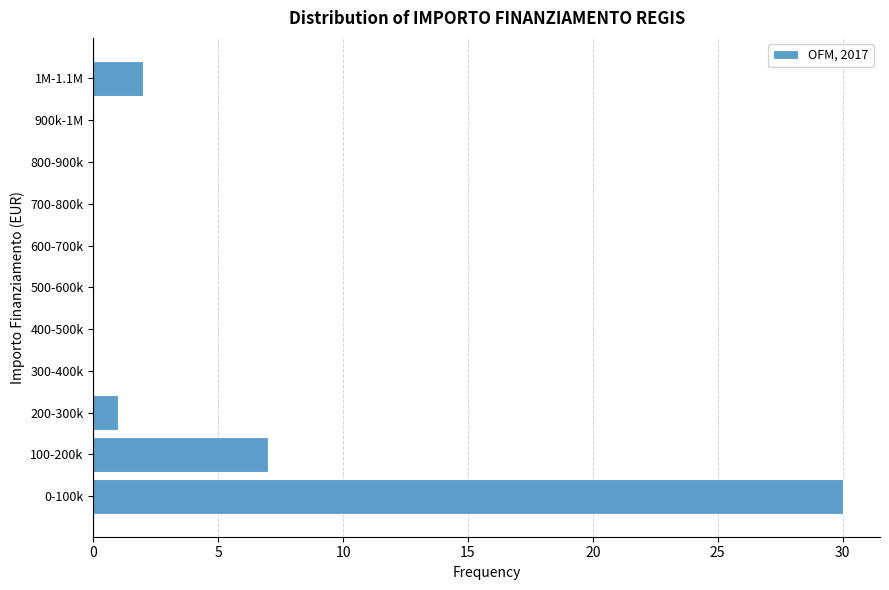

Reading top to bottom, transcribe all the data shown in this chart.

1M-1.1M=2	900k-1M=0	800-900k=0	700-800k=0	600-700k=0	500-600k=0	400-500k=0	300-400k=0	200-300k=1	100-200k=7	0-100k=30